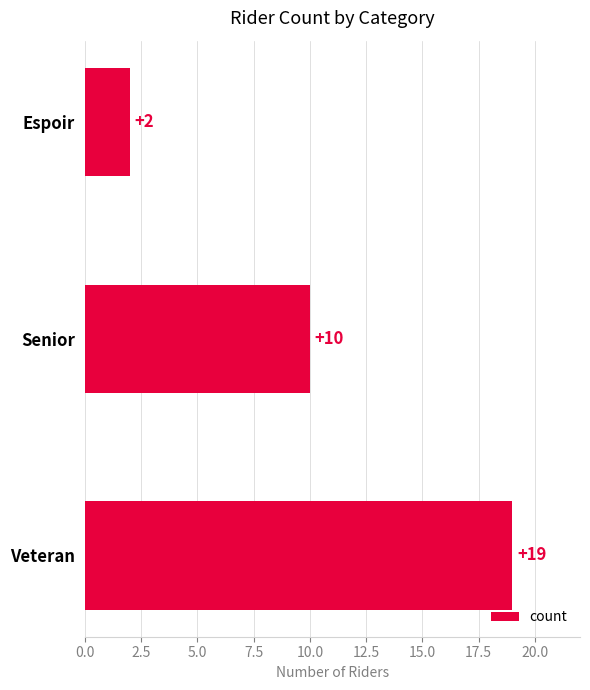

How many bars are there in total?

3